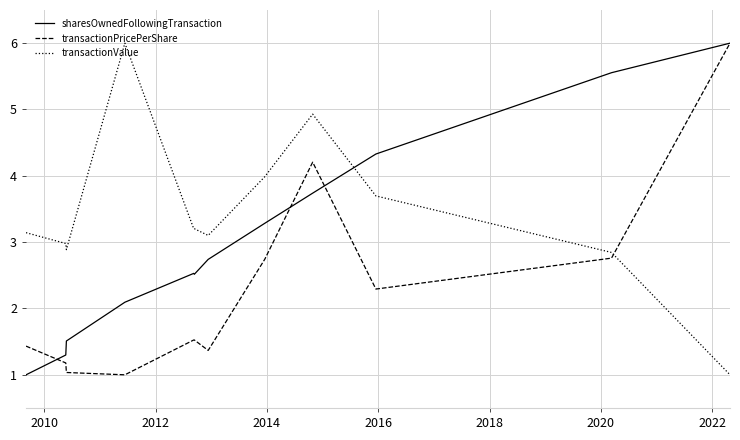

What is the highest value of the sharesOwnedFollowingTransaction series?

6.0